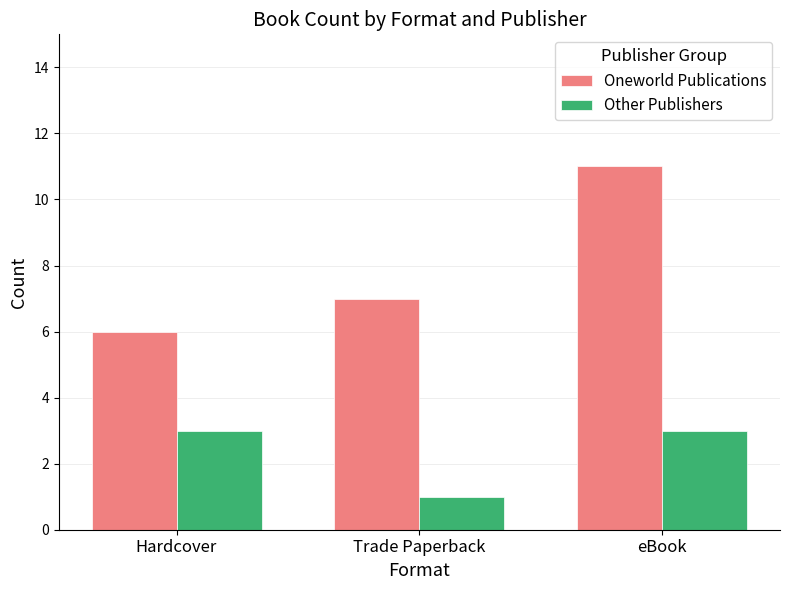

What is the approximate value of Oneworld Publications at Trade Paperback?

7